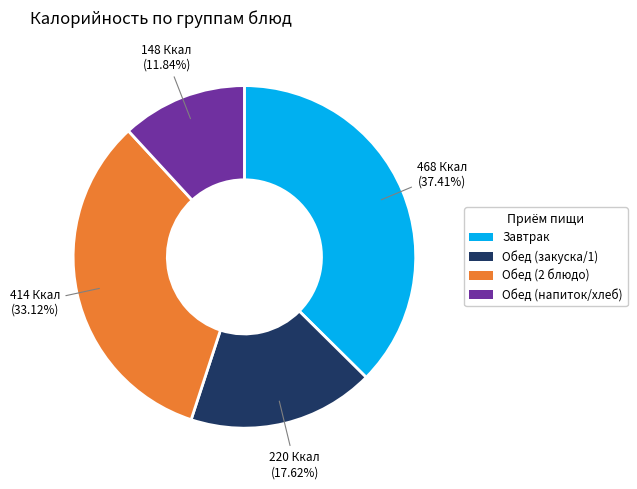

Is there any slice that represents more than half of the pie?

No